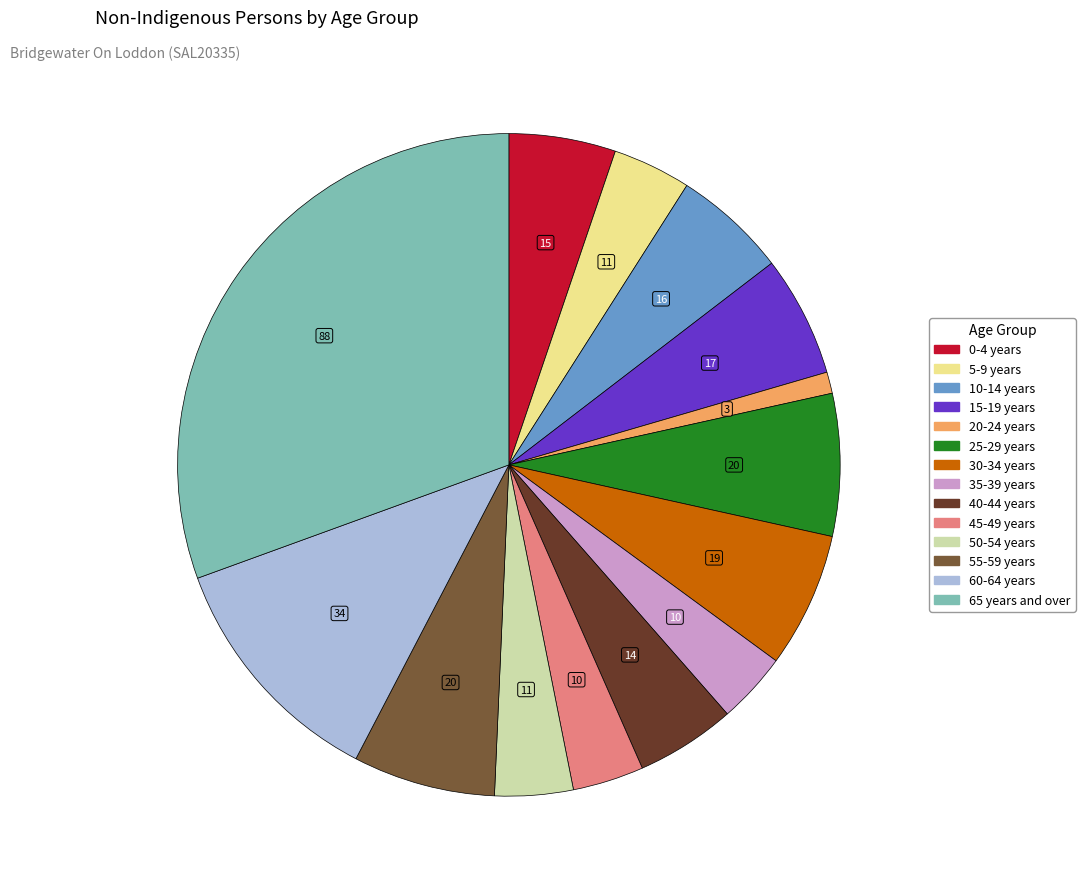

Is 50-54 years the majority of the pie?

No